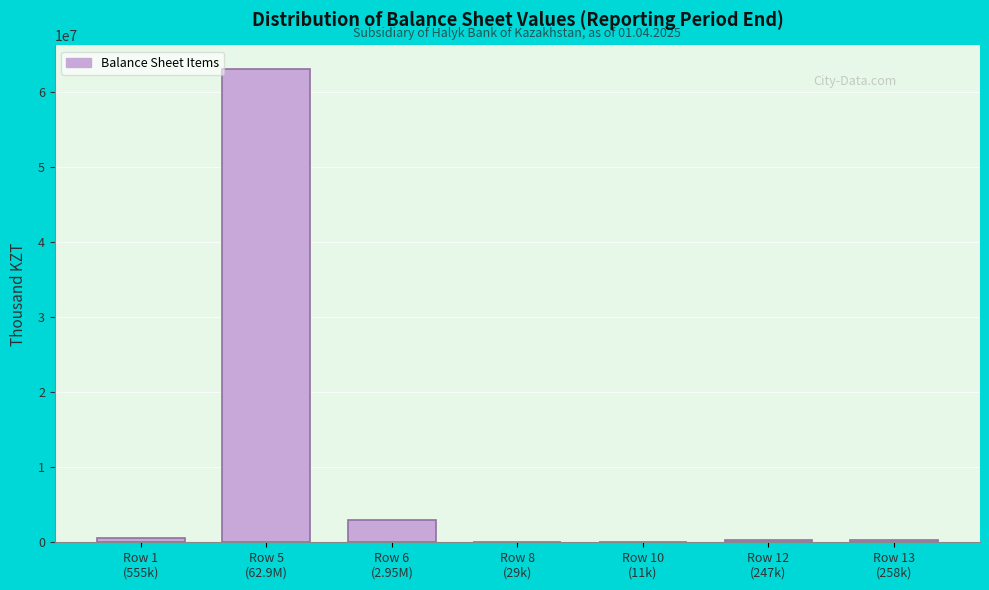

What is the greatest value displayed?

62992836